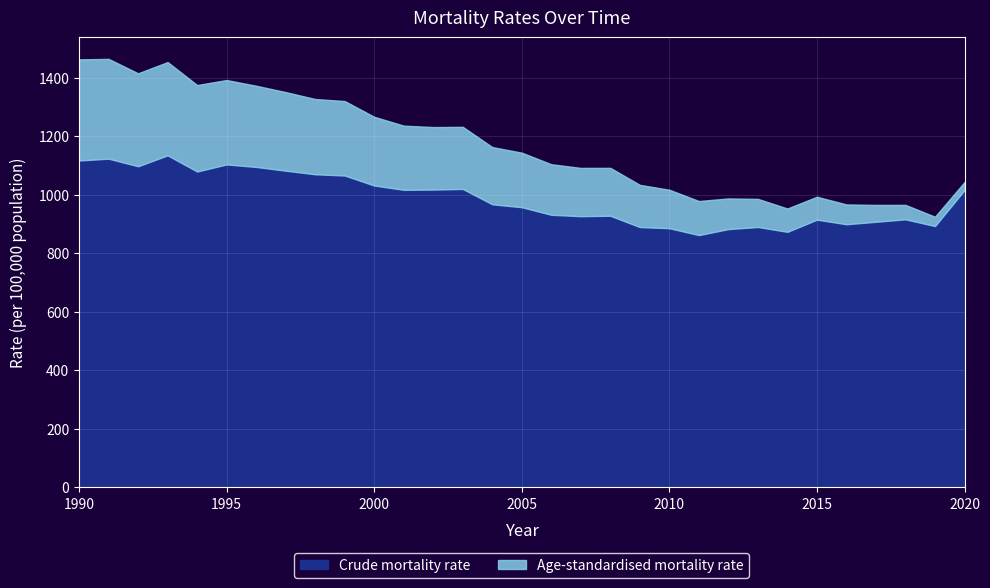

The value of Age-standardised mortality rate at 2009 is 1033.8. True or false?

True